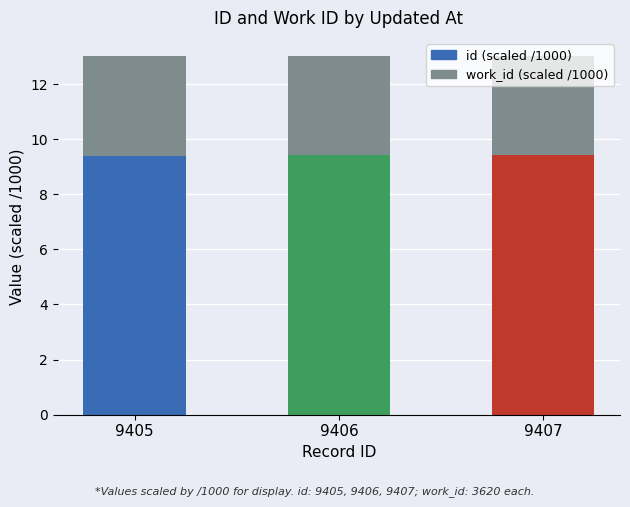

What is the sum of all id (scaled /1000) values?

28.2